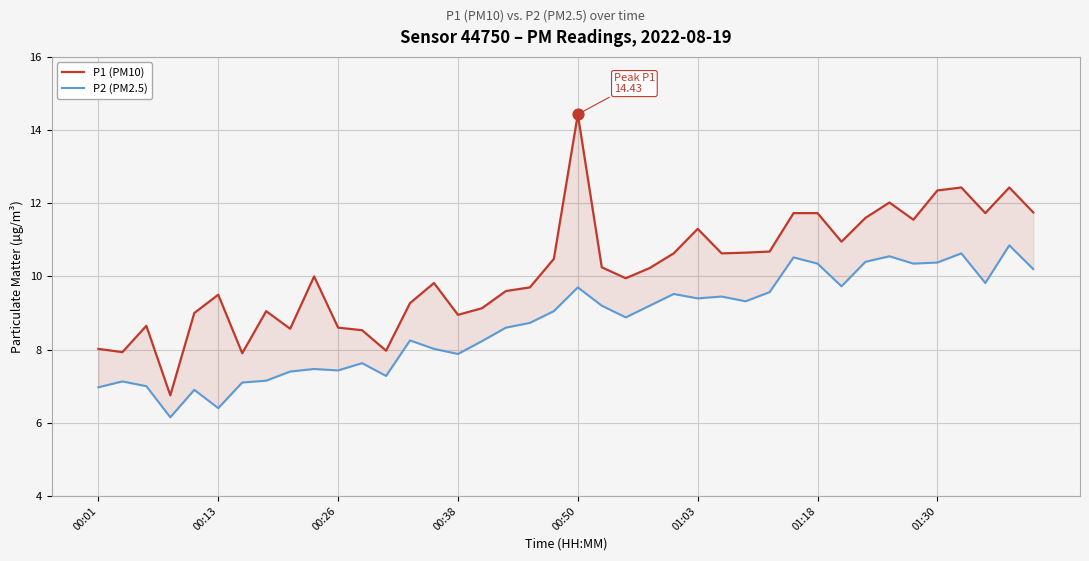

Which series has the largest total across all categories?

P1 (PM10)